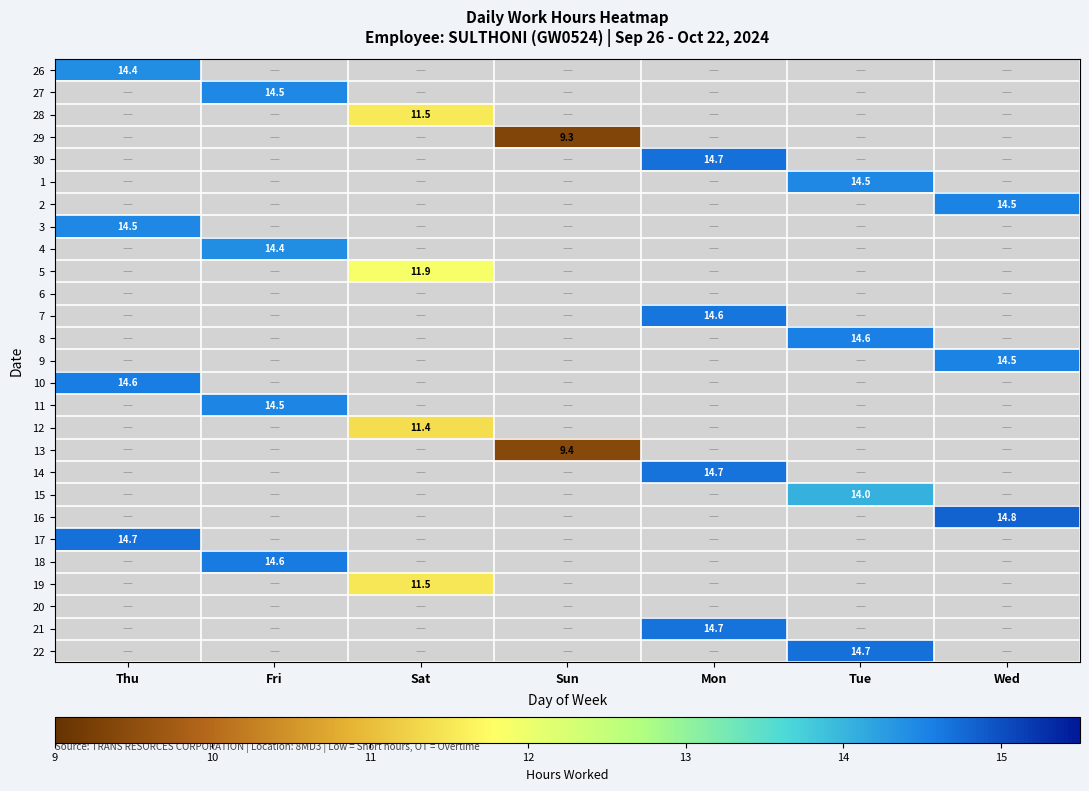

True or false: 17 has a value of 14.7 at Thu.

True